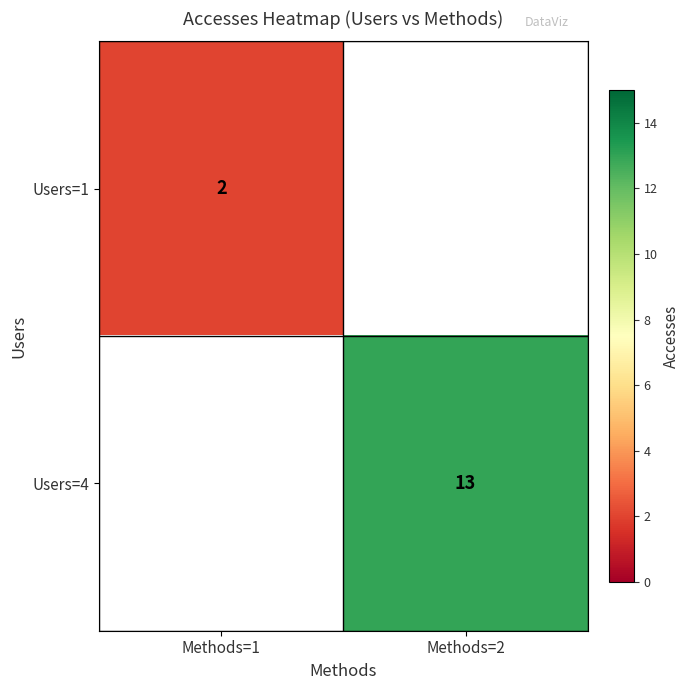

What value does the Users=1 series have at Methods=1?

2.0